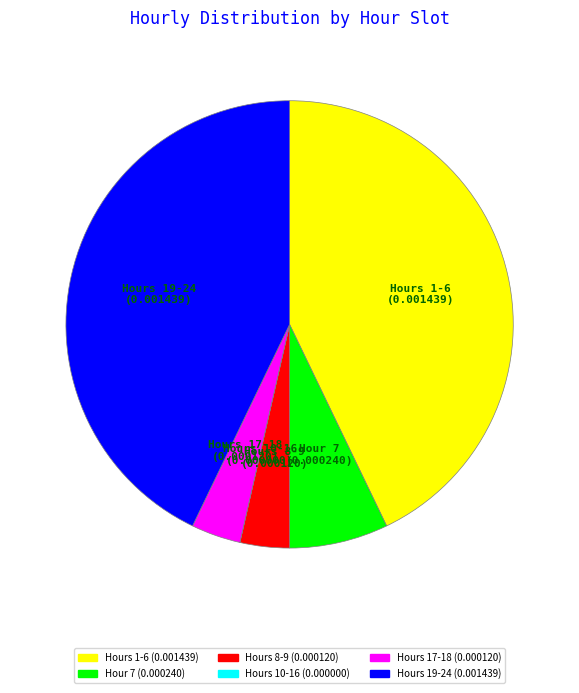

Is there any slice that represents more than half of the pie?

No